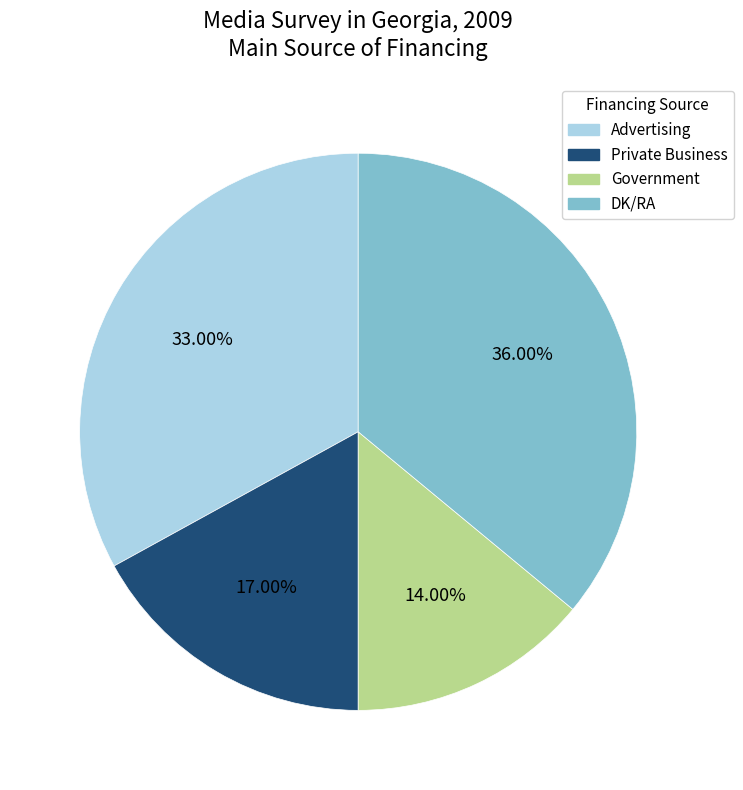

Is there any slice that represents more than half of the pie?

No